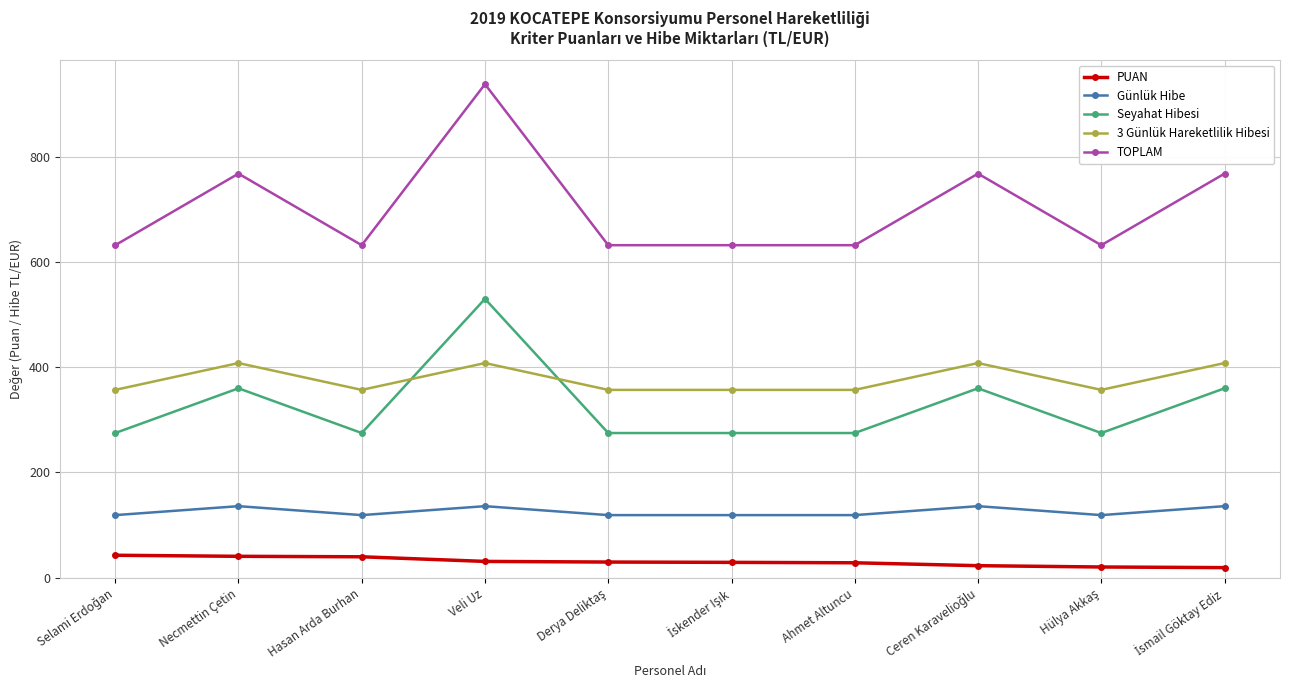

What is the value of the TOPLAM point at the 9th from the left?

632.0